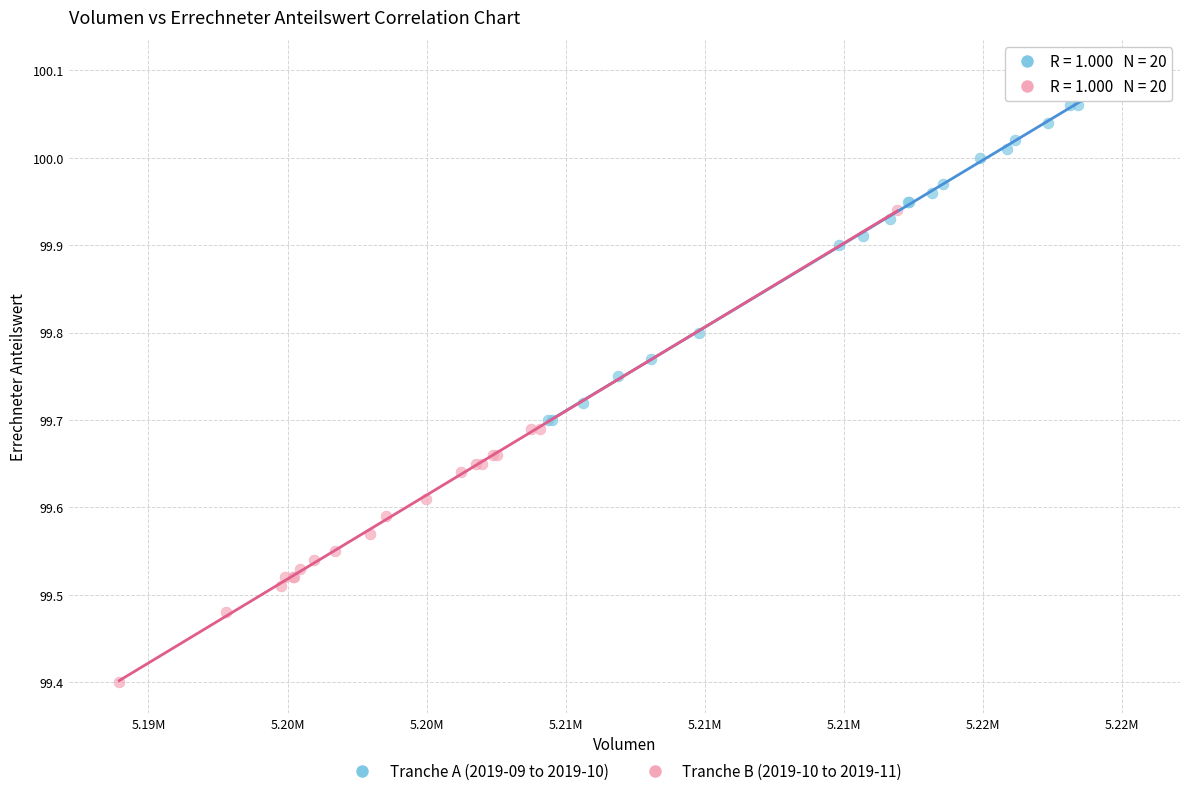

Which series has the widest spread of Y values?

Tranche B (2019-10 to 2019-11)